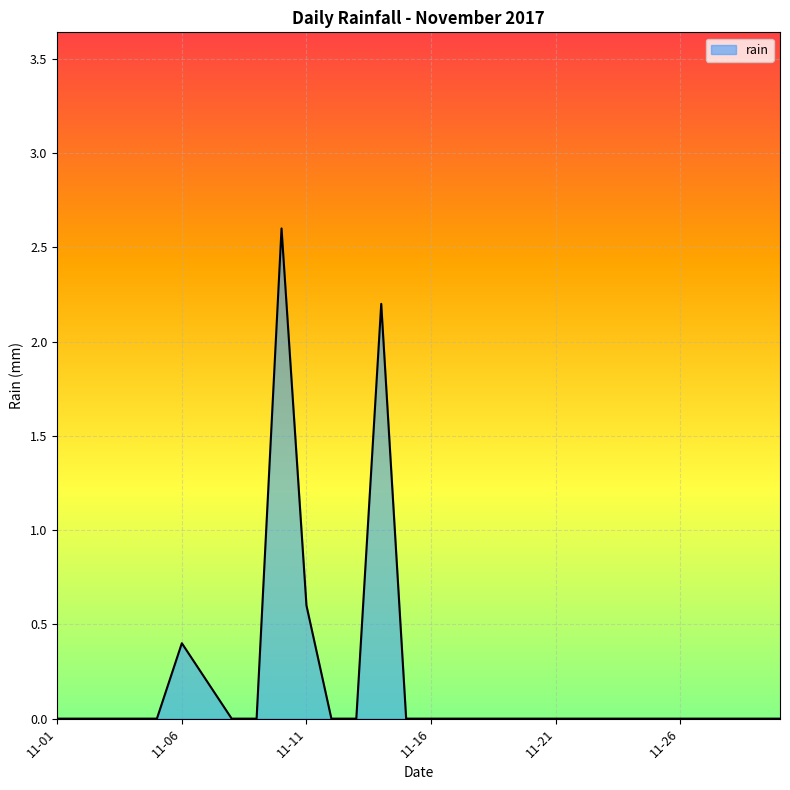

What is the greatest value displayed?

2.6